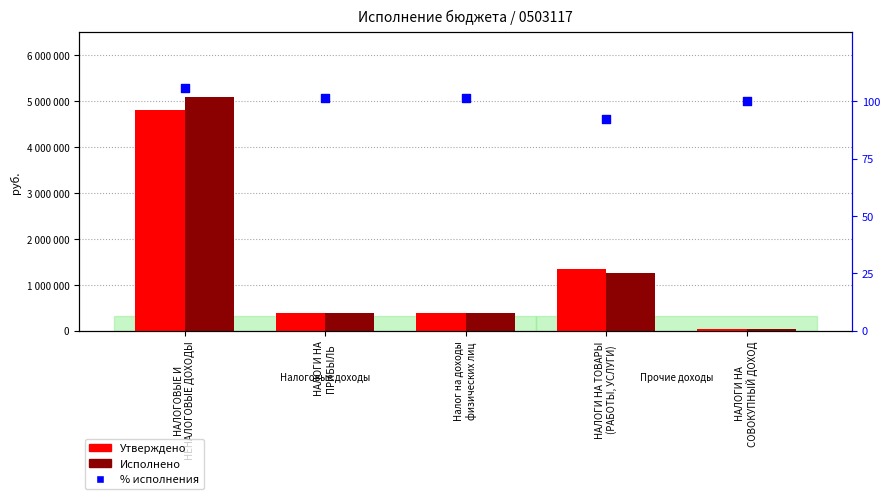

What are all the series names shown in the legend?

Утверждено, Исполнено, % исполнения